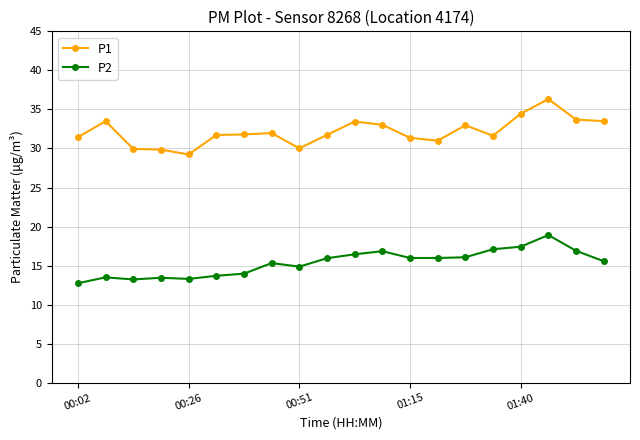

What is the sum of all P2 values?

307.3